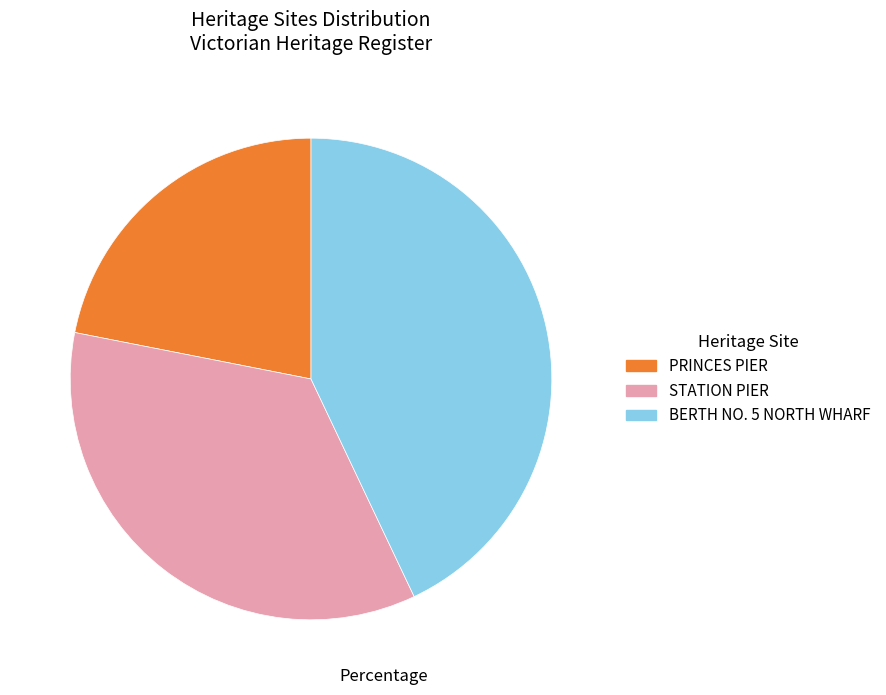

Which category has the smallest portion of the pie?

PRINCES PIER